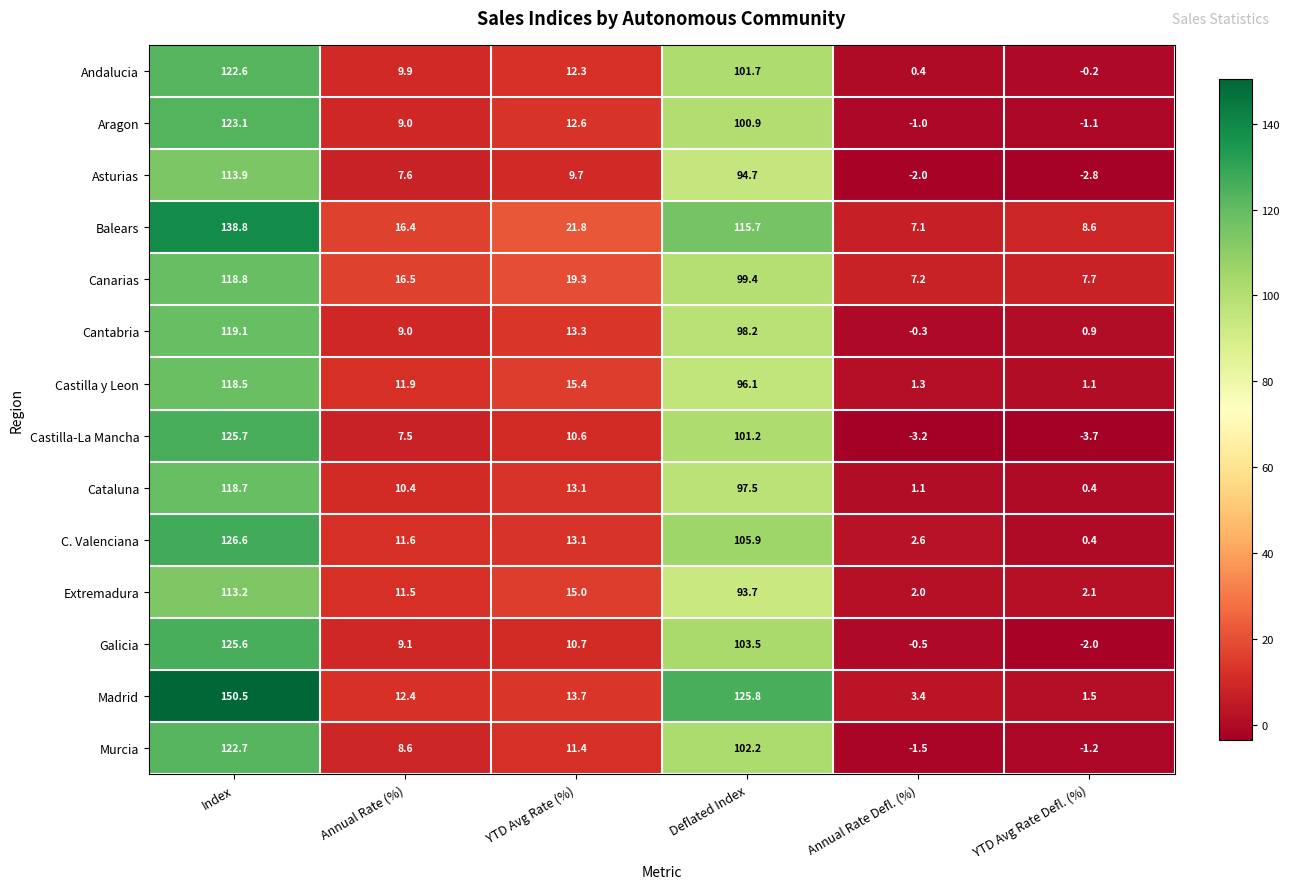

What is the difference between the second highest and minimum values in the Galicia series?

105.5